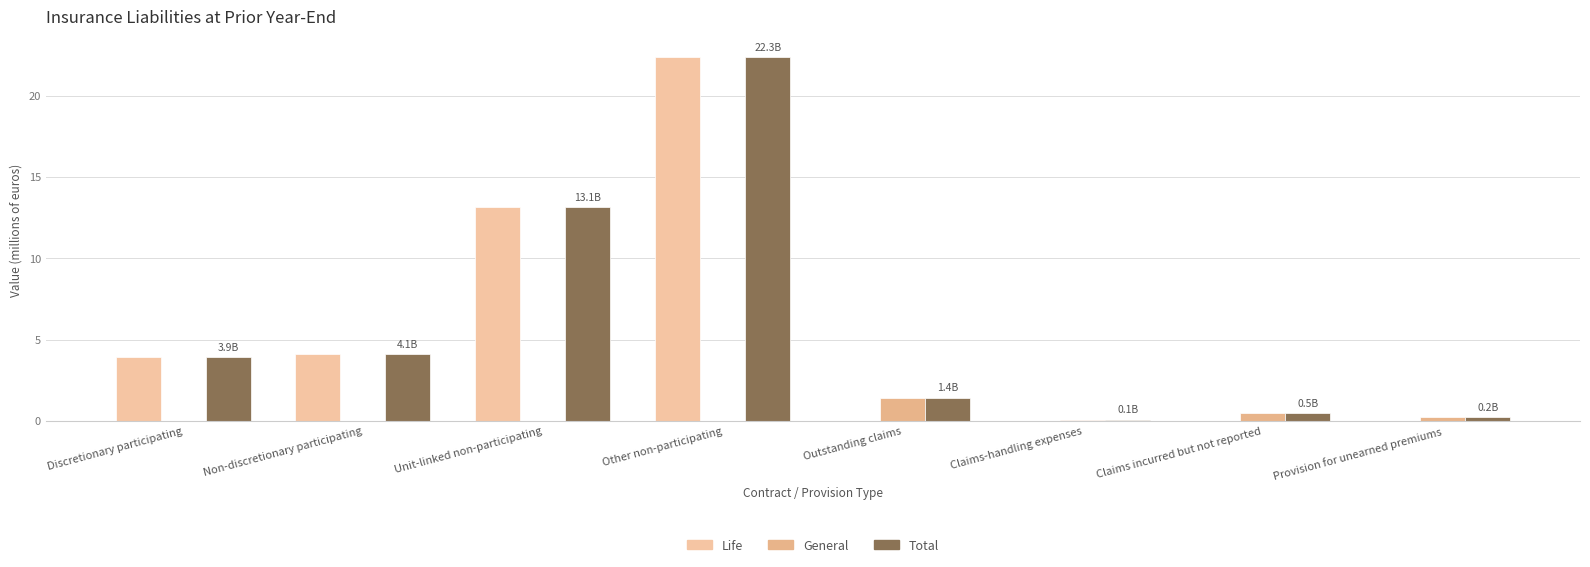

Does the chart contain stacked bars?

No